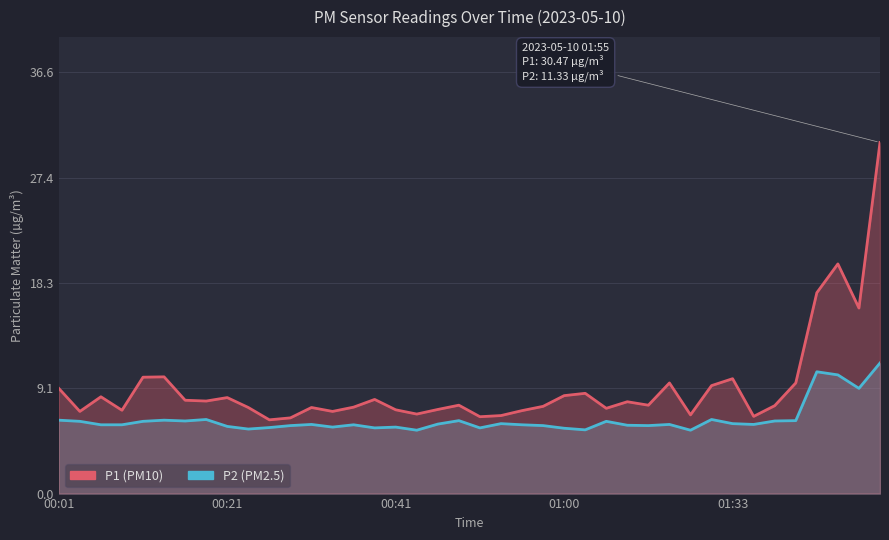

True or false: P1 has a value of 4.4 at 00:33.

False